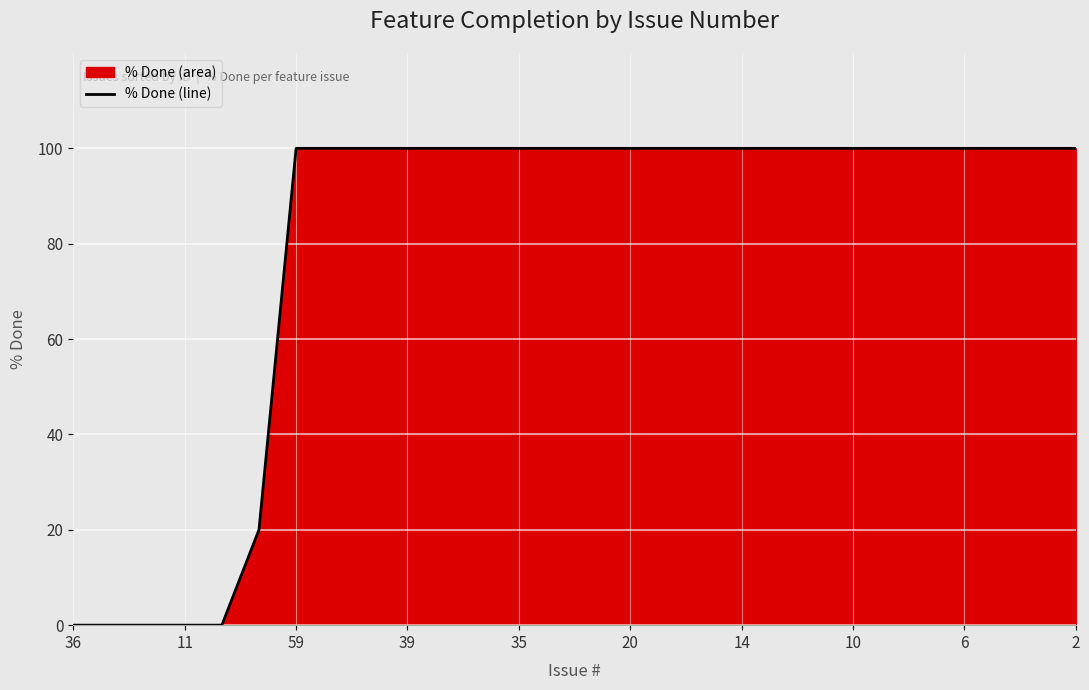

What is the sum of all values?

2220